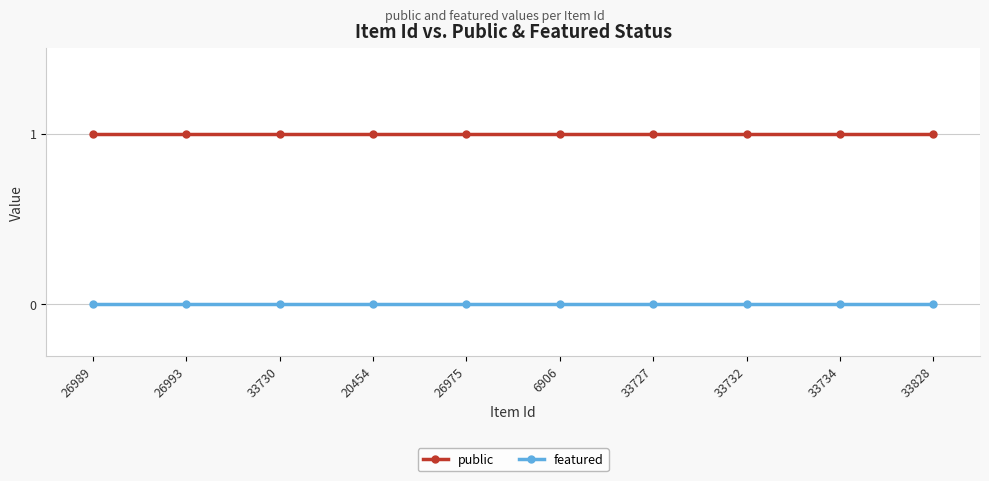

What is the sum of all public values?

10